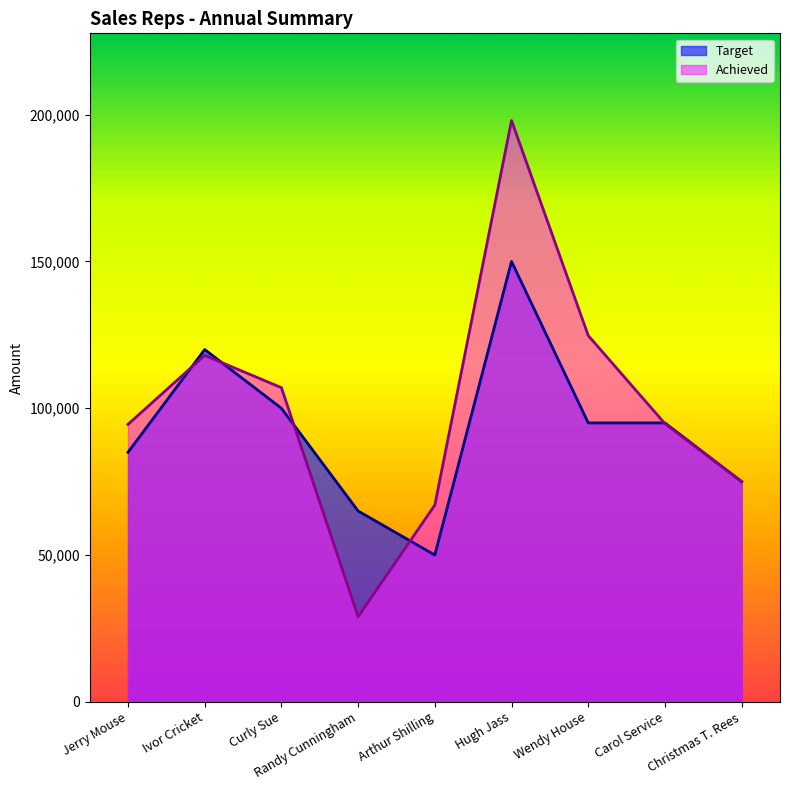

What is the label of the 3rd point from the left?

Curly Sue